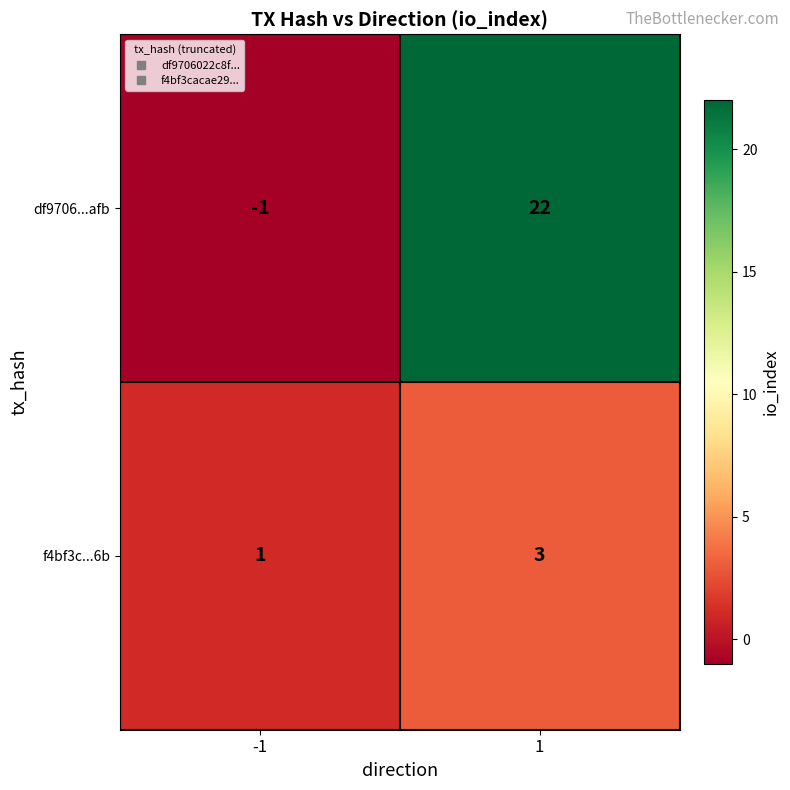

Which category has the lowest value across all series?

-1